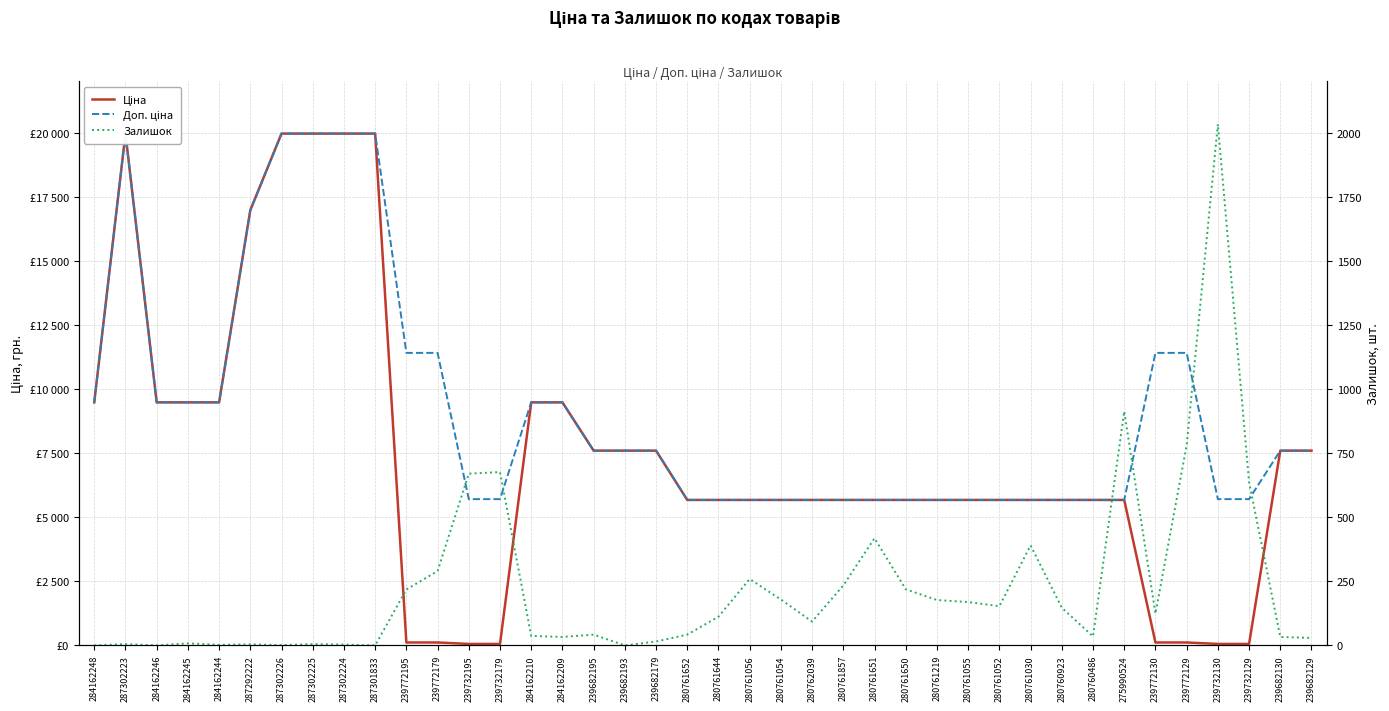

Reading left to right, extract all data points from this chart.

Ціна: 9480.1	19964.2	9480.1	9480.1	9480.1	16976.3	19964.2	19964.2	19964.2	19964.2	114.1	114.1	57.0	57.0	9480.1	9480.1	7596.5	7596.5	7596.5	5673.8	5673.8	5673.8	5673.8	5673.8	5673.8	5673.8	5673.8	5673.8	5673.8	5673.8	5673.8	5673.8	5673.8	5673.8	114.1	114.1	57.0	57.0	7596.5	7596.5
Доп. ціна: 9480.1	19964.2	9480.1	9480.1	9480.1	16976.3	19964.2	19964.2	19964.2	19964.2	11410.0	11410.0	5705.0	5705.0	9480.1	9480.1	7596.5	7596.5	7596.5	5673.8	5673.8	5673.8	5673.8	5673.8	5673.8	5673.8	5673.8	5673.8	5673.8	5673.8	5673.8	5673.8	5673.8	5673.8	11410.0	11410.0	5705.0	5705.0	7596.5	7596.5
Залишок: 0.0	5.0	0.0	8.0	2.0	4.0	1.0	5.0	3.0	0.0	218.0	290.0	670.0	676.0	37.0	33.0	42.0	0.0	15.0	42.0	112.0	259.0	179.0	93.0	234.0	418.0	219.0	177.0	169.0	153.0	390.0	147.0	35.0	913.0	124.0	781.0	2033.0	637.0	33.0	29.0